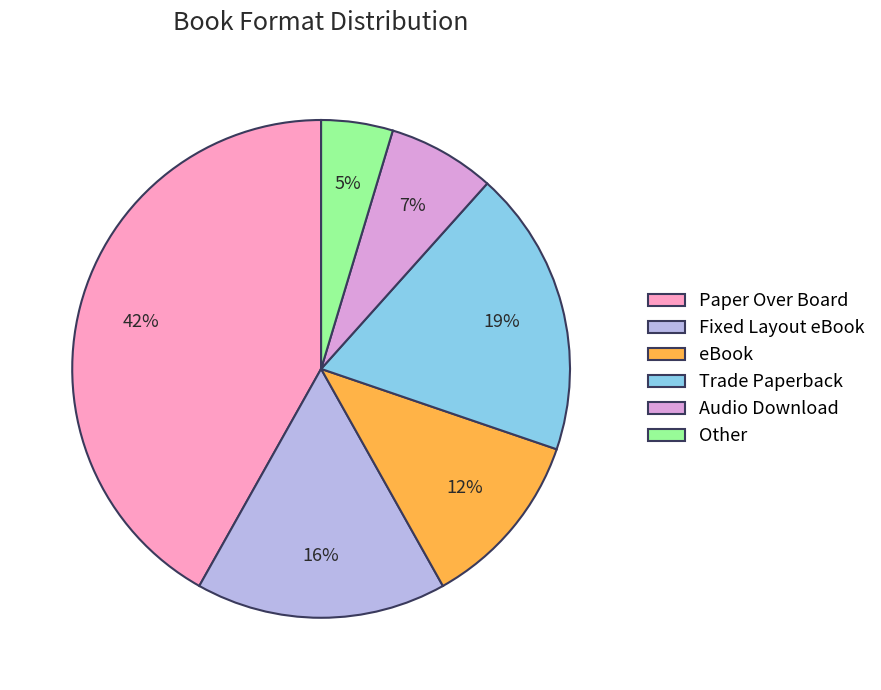

Which category has the smallest portion of the pie?

Other